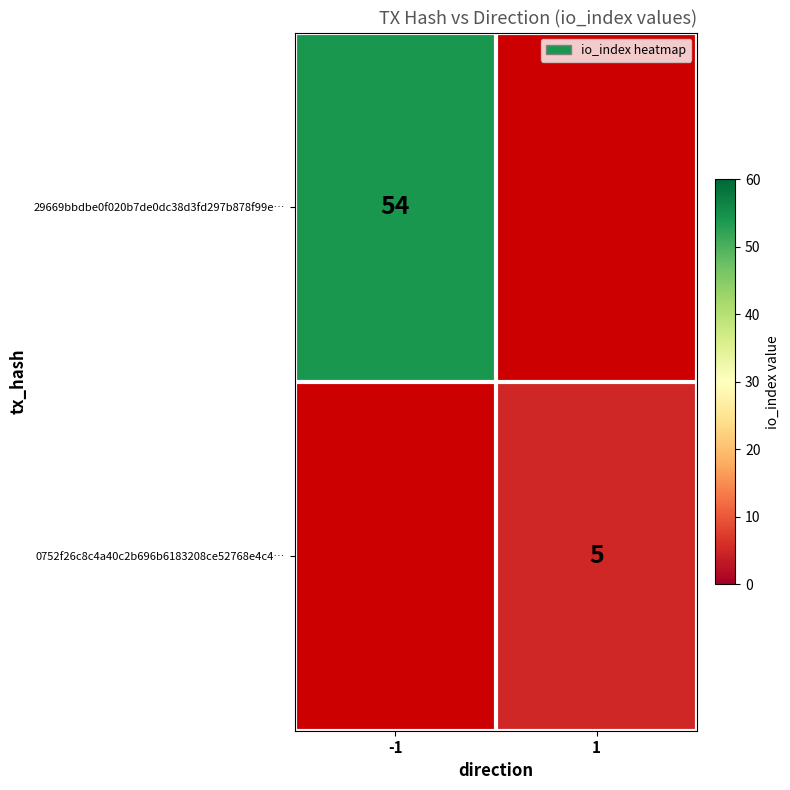

Is the value of 0752f26c8c4a40c2b696b6183208ce52768e4c4… at 1 greater than the value of 29669bbdbe0f020b7de0dc38d3fd297b878f99e… at -1?

No